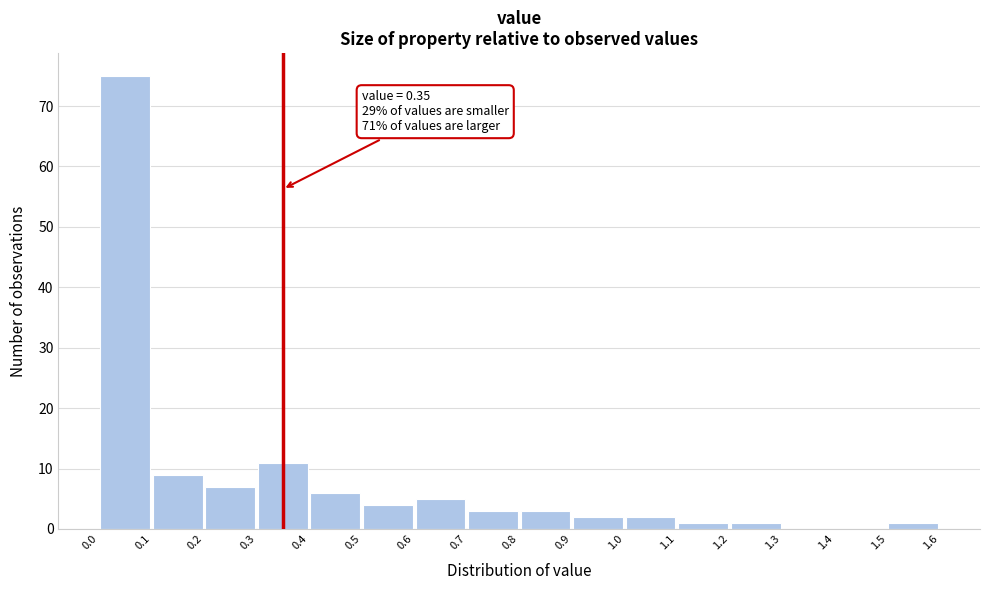

Over which range of the x-axis is the bar tallest?

0.0 to 0.1